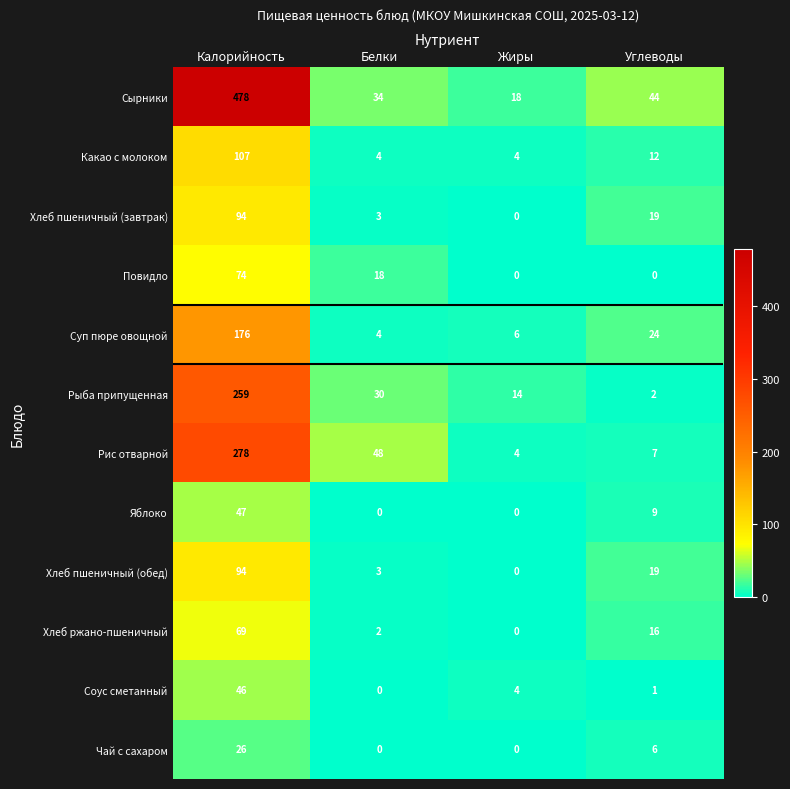

At which category is the sum across all series the highest?

Калорийность